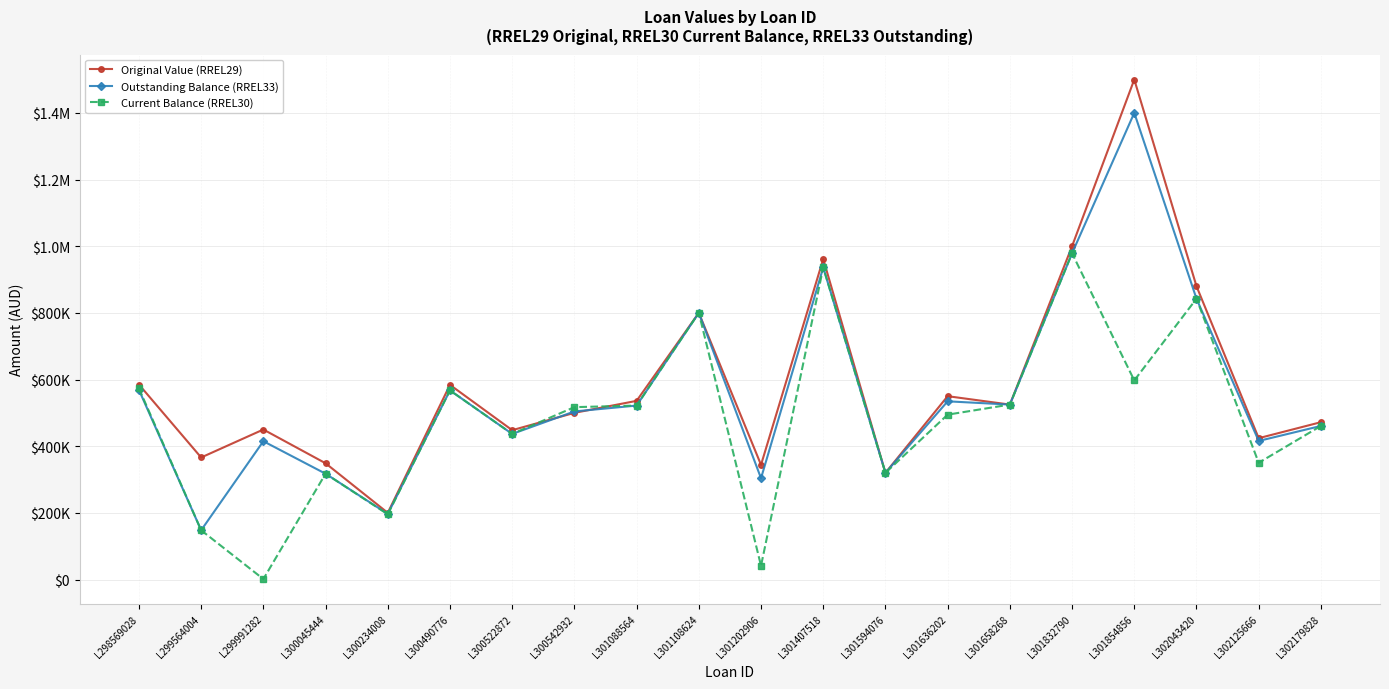

What are all the series names shown in the legend?

Original Value (RREL29), Outstanding Balance (RREL33), Current Balance (RREL30)